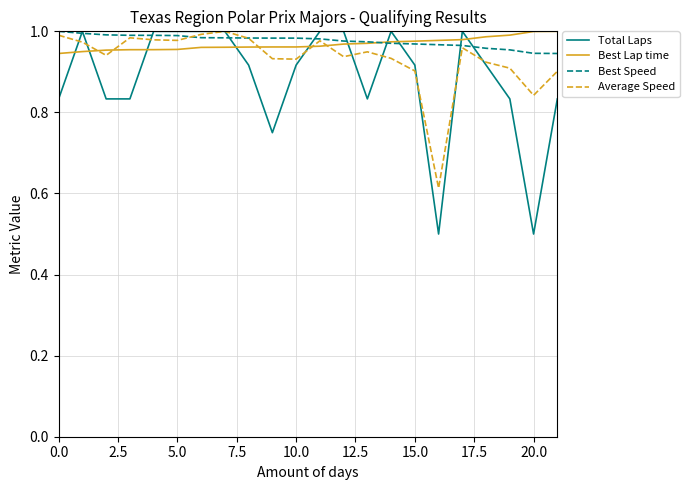

What is the minimum value shown in the chart?

0.5